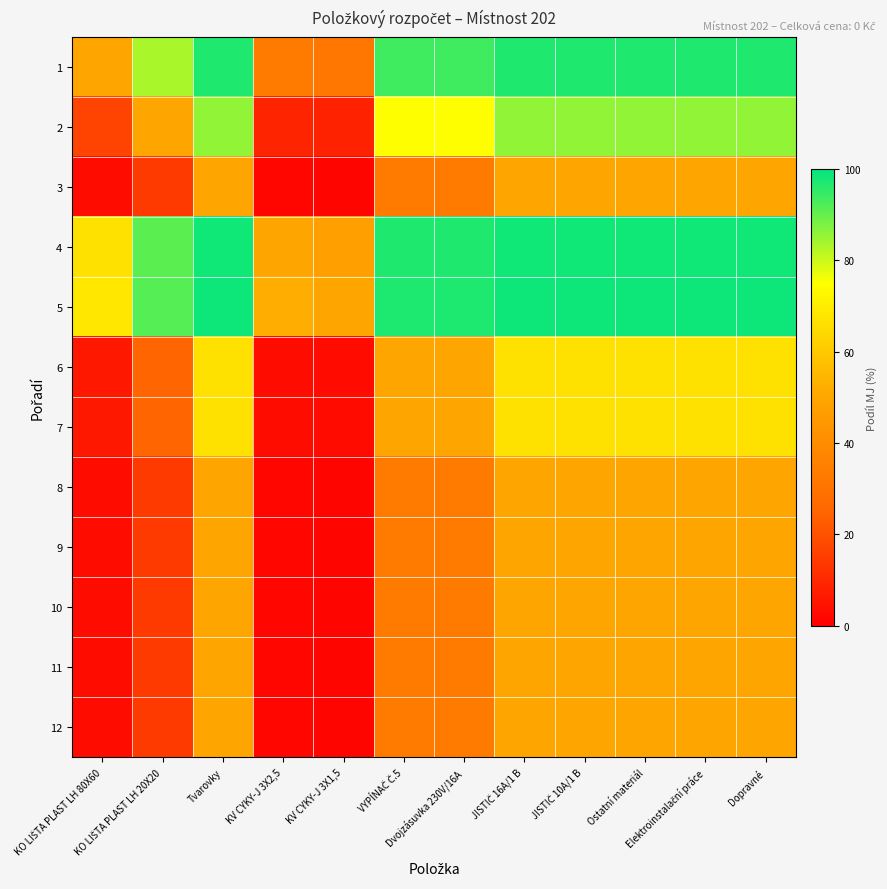

What is the difference between the highest and lowest values at Ostatní materiál?

48.5